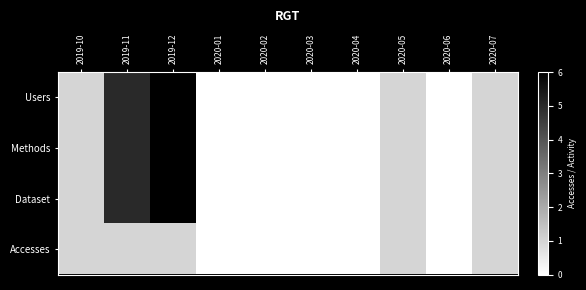

What is the total value across all series at 2019-10?

4